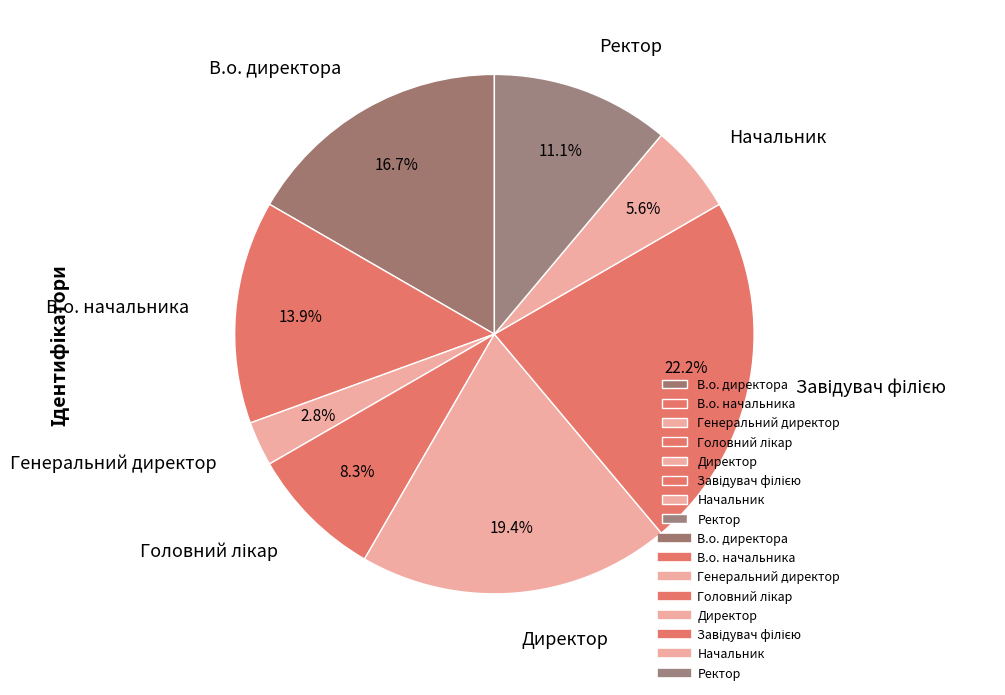

Which slice is the smallest?

Генеральний директор